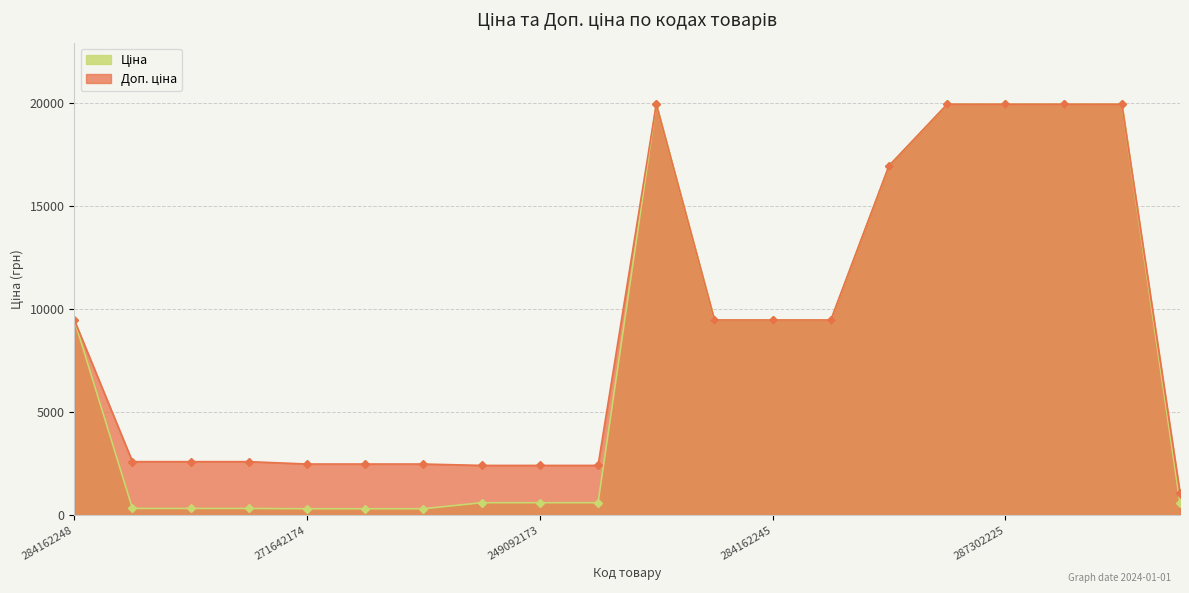

What is the minimum value shown in the chart?

310.3